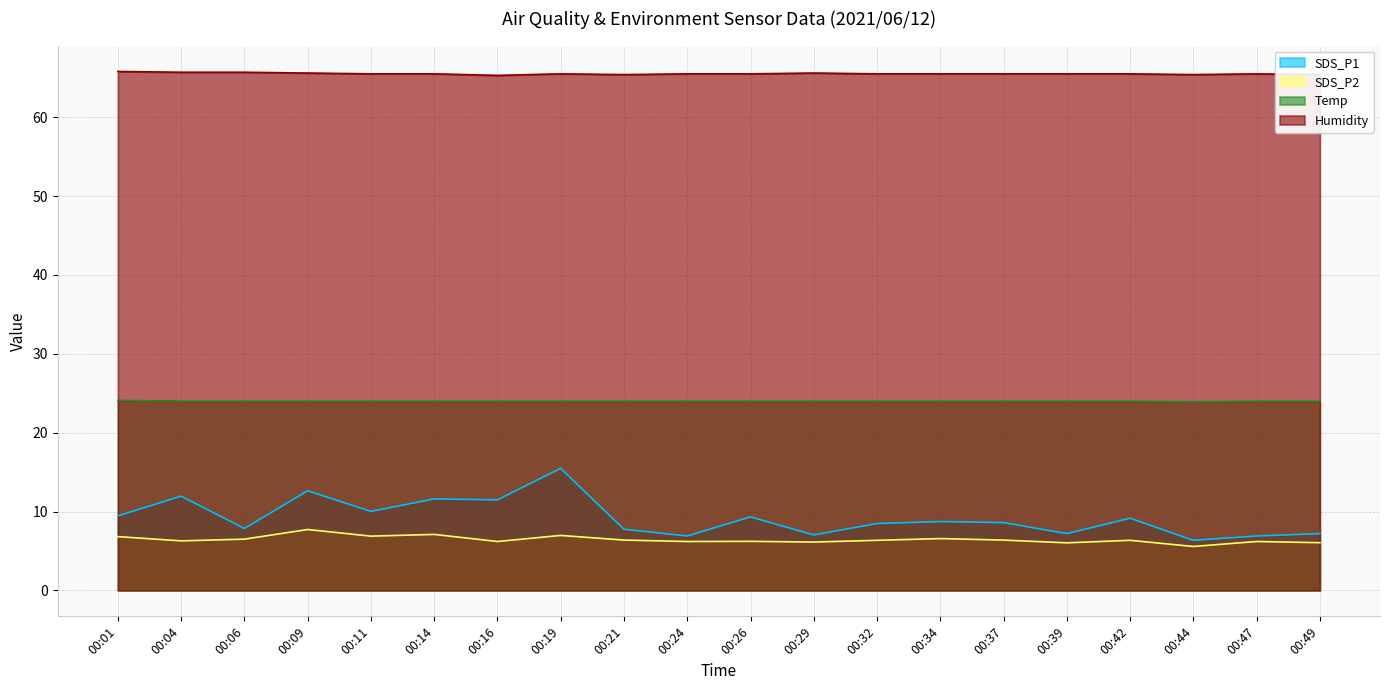

At which label does SDS_P2 first exceed 6?

00:01